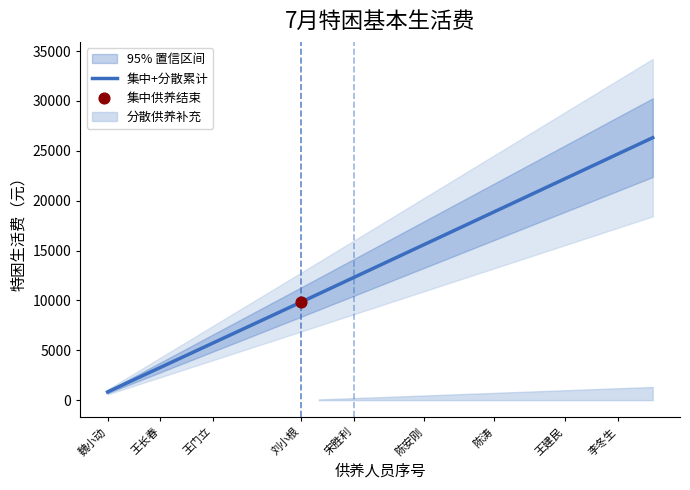

What is the change in value from 23 to 28?

+4123.0